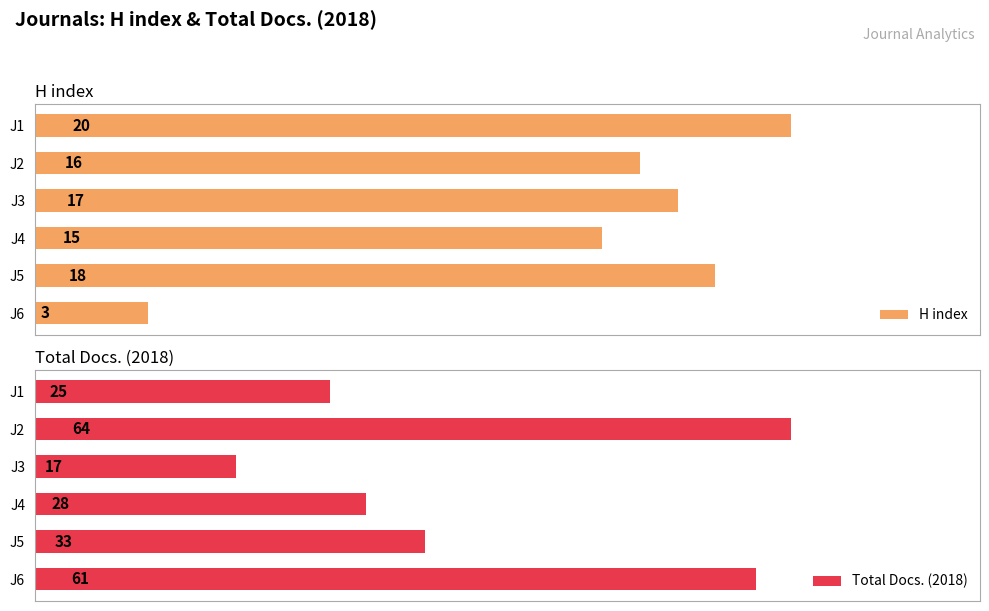

How many groups of bars are there?

6